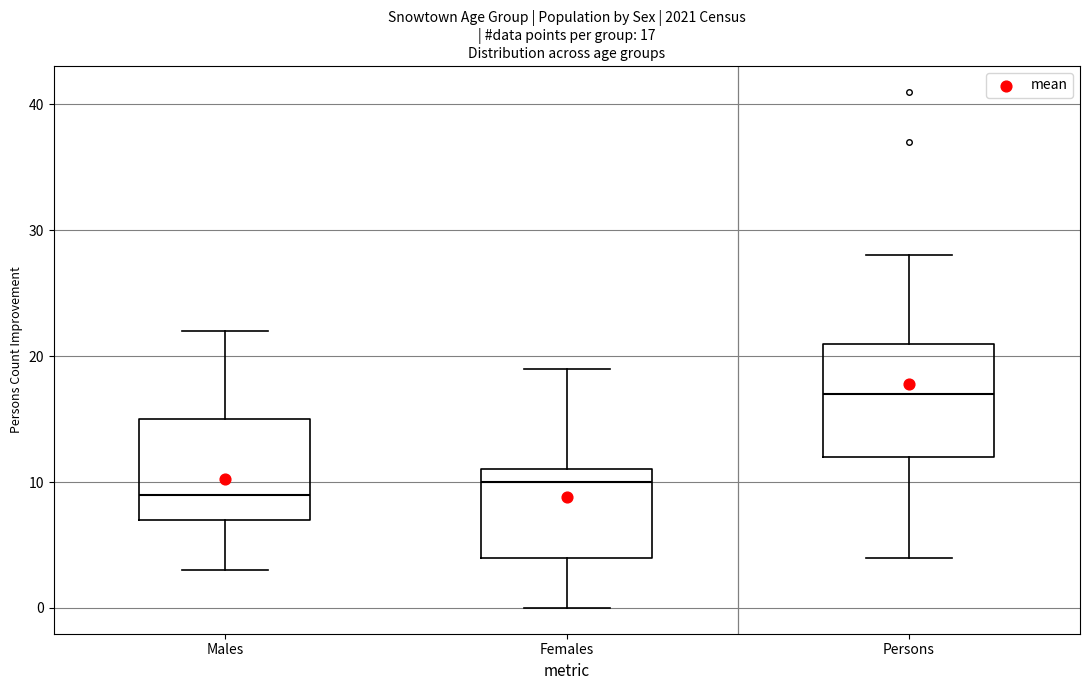

Which box's median line is the lowest?

Males